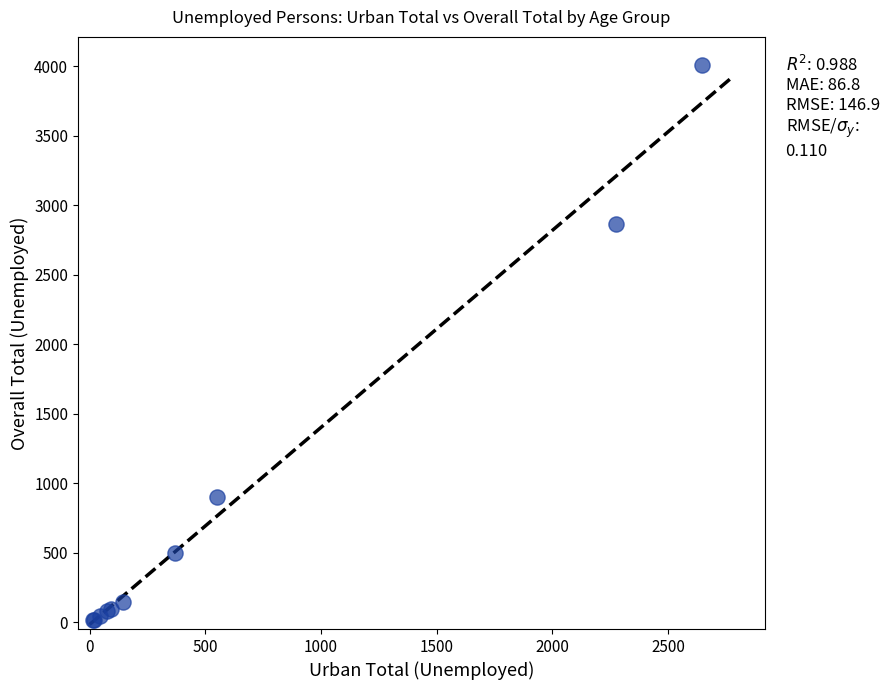

What Y value in the scatter plot is closest to 2011?

2863